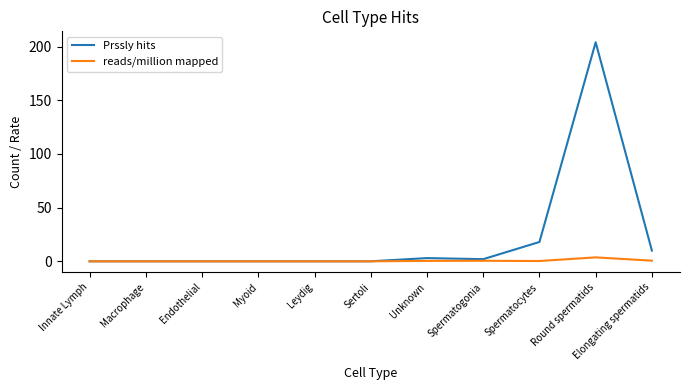

How many lines are shown in the chart?

2